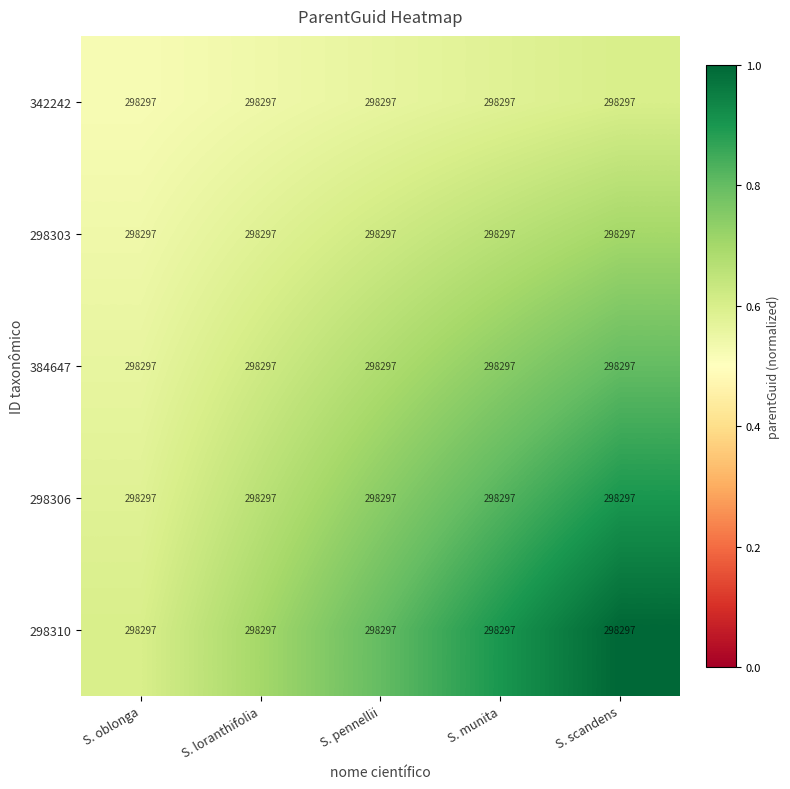

Reading left to right, extract all data points from this chart.

342242: S. oblonga=298297.0	S. loranthifolia=298297.0	S. pennellii=298297.0	S. munita=298297.0	S. scandens=298297.0
298303: S. oblonga=298297.0	S. loranthifolia=298297.0	S. pennellii=298297.0	S. munita=298297.0	S. scandens=298297.0
384647: S. oblonga=298297.0	S. loranthifolia=298297.0	S. pennellii=298297.0	S. munita=298297.0	S. scandens=298297.0
298306: S. oblonga=298297.0	S. loranthifolia=298297.0	S. pennellii=298297.0	S. munita=298297.0	S. scandens=298297.0
298310: S. oblonga=298297.0	S. loranthifolia=298297.0	S. pennellii=298297.0	S. munita=298297.0	S. scandens=298297.0